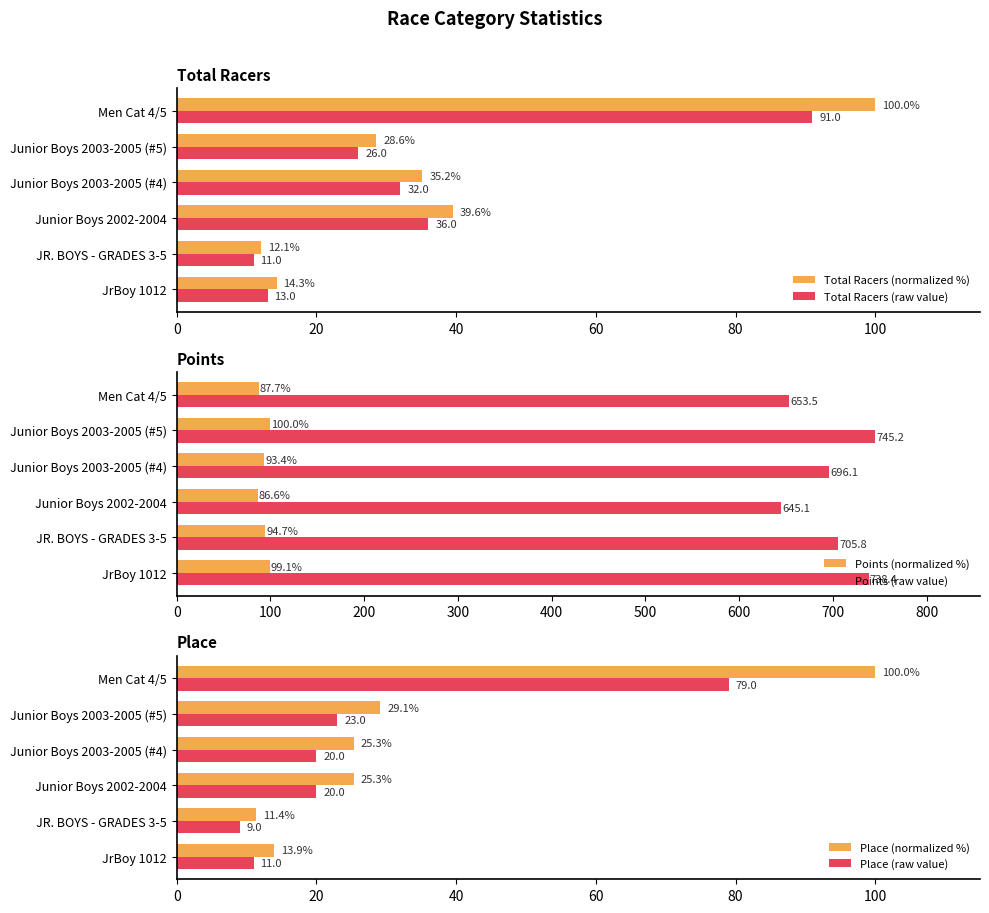

Reading right to left, list all the values displayed in this chart.

Total Racers (normalized %): 100.0	28.6	35.2	39.6	12.1	14.3
Total Racers (raw value): 91.0	26.0	32.0	36.0	11.0	13.0
Points (normalized %): 87.7	100.0	93.4	86.6	94.7	99.1
Points (raw value): 653.5	745.2	696.1	645.1	705.8	738.4
Place (normalized %): 100.0	29.1	25.3	25.3	11.4	13.9
Place (raw value): 79.0	23.0	20.0	20.0	9.0	11.0